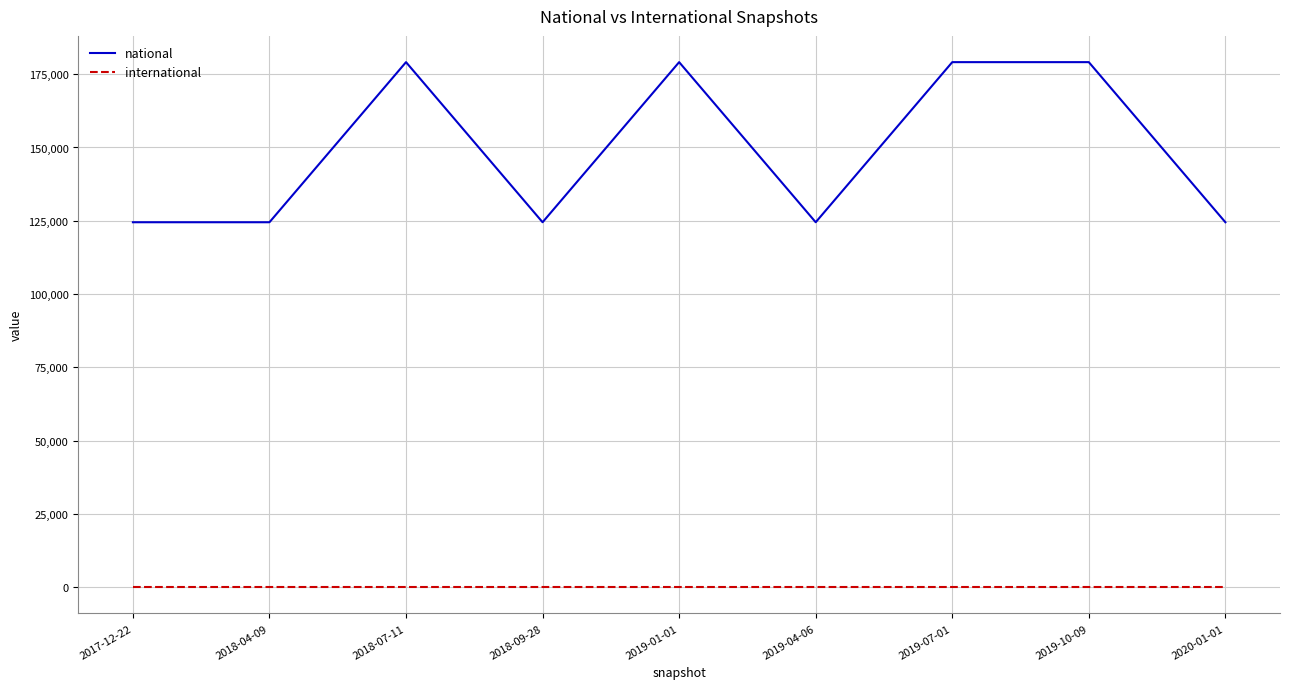

Reading left to right, what are all the values shown in this chart?

national: 124498	124498	179115	124498	179115	124498	179115	179115	124498
international: 0	0	0	0	0	0	0	0	0